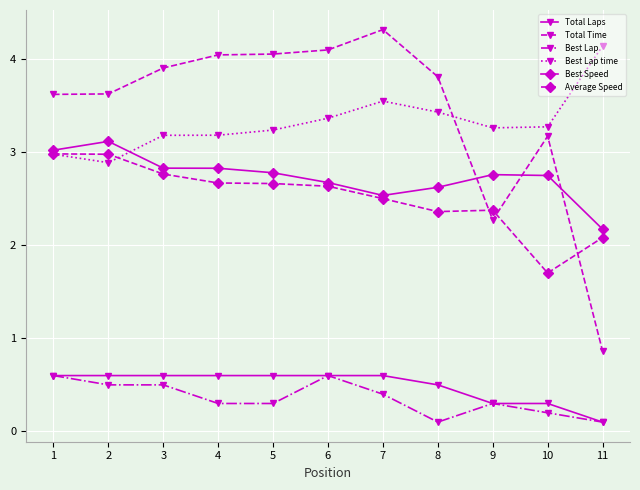

What is the value of the Total Laps point at the 5th from the left?

0.6